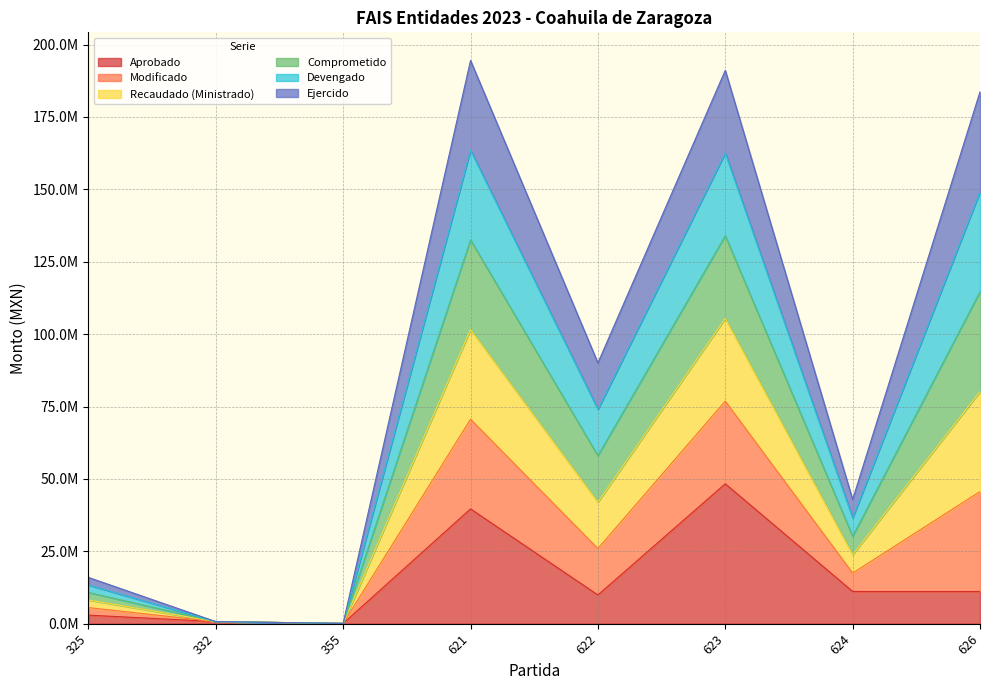

The Aprobado series shows 9909278.0 at 622. True or false?

True